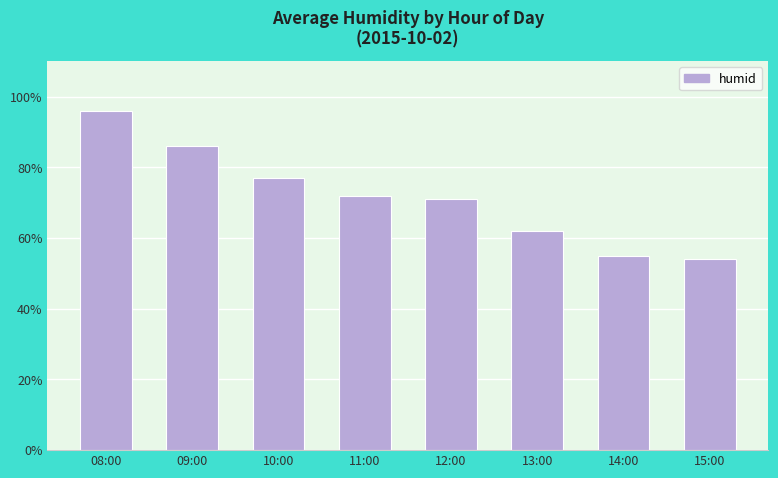

What is the change in value from 08:00 to 09:00?

-10